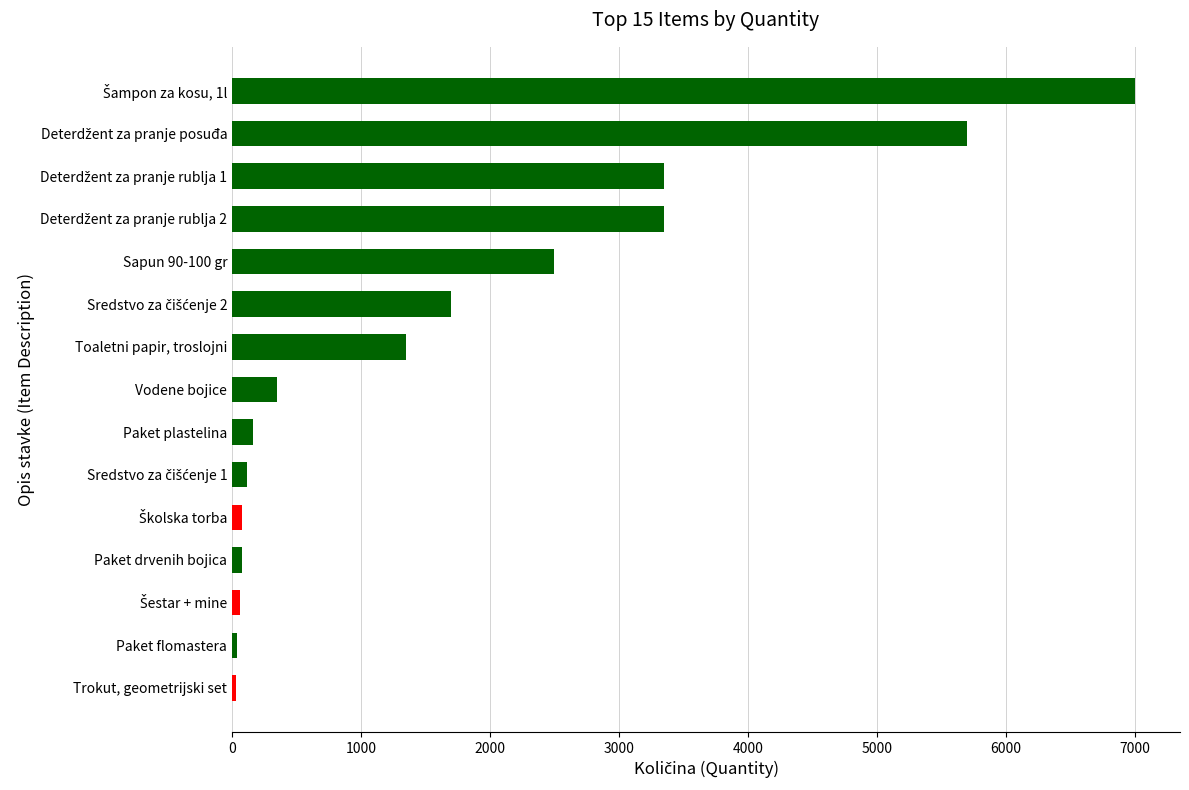

How many series are shown in this chart?

1